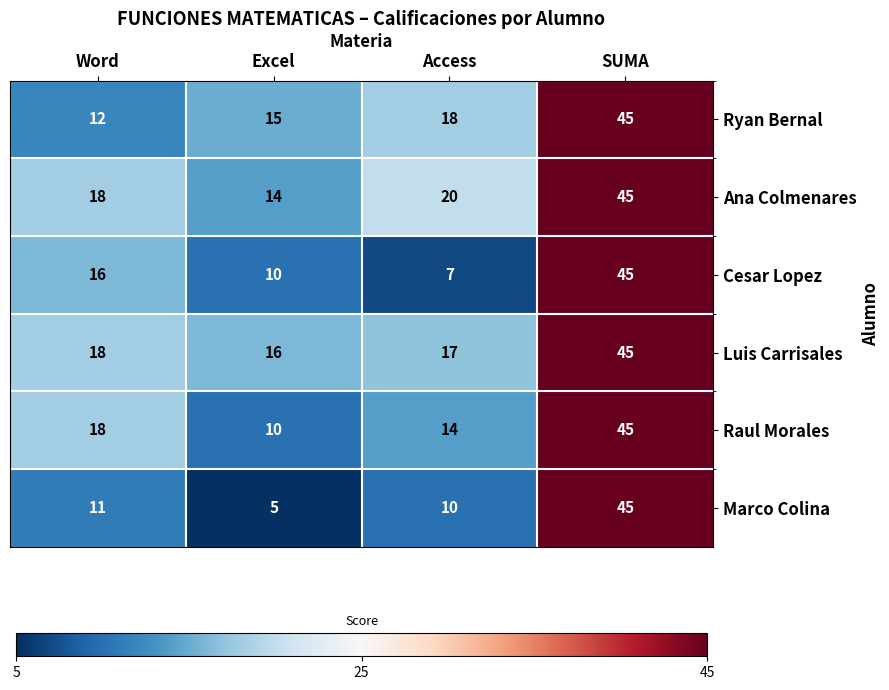

The Ana Colmenares series shows 13 at Access. True or false?

False